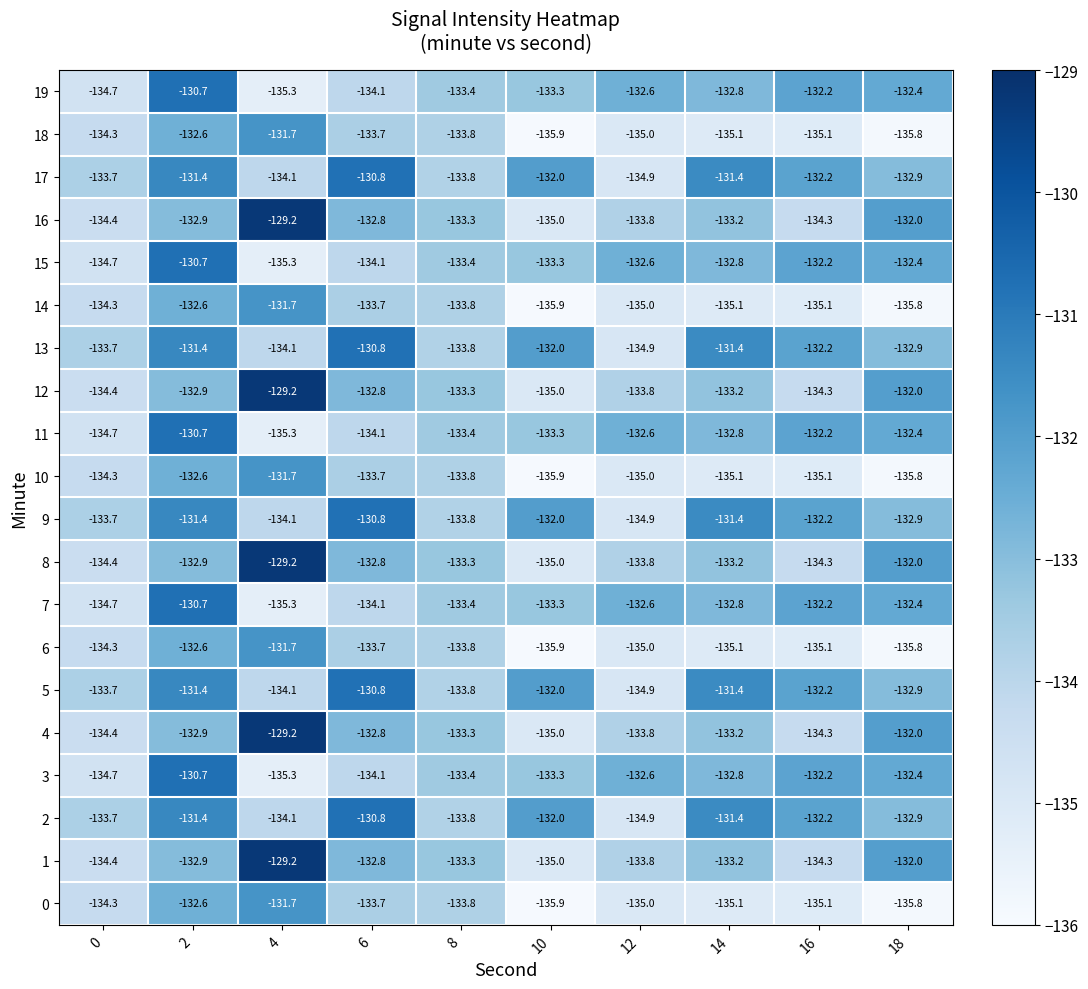

What is the minimum value shown in the chart?

-135.9